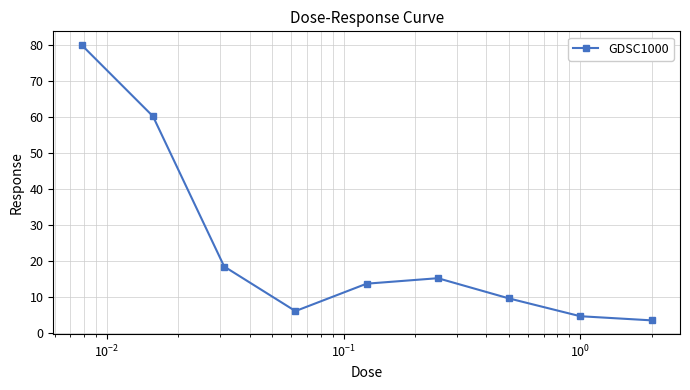

What is the difference between the second highest and minimum values?

56.6